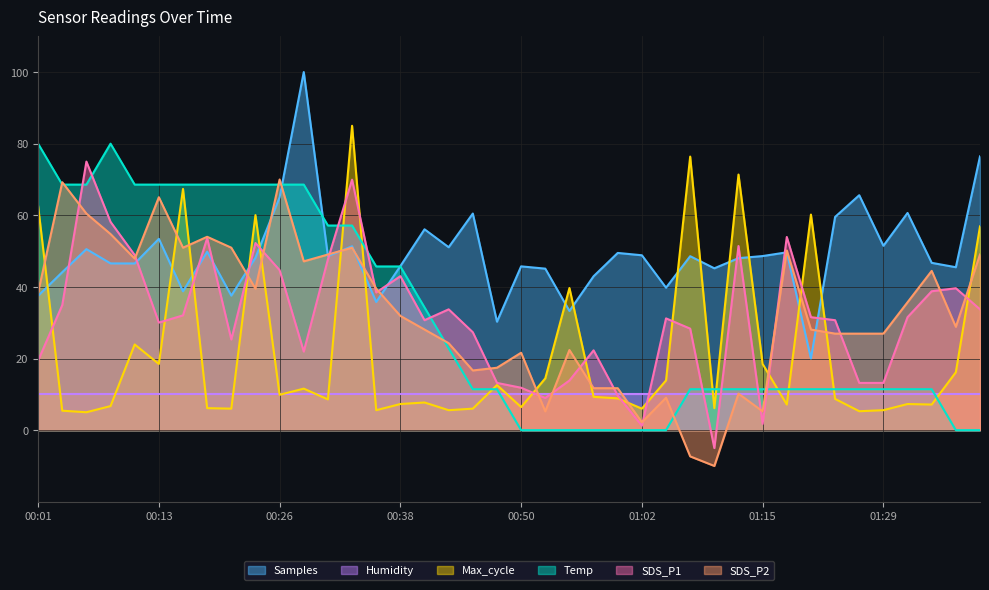

True or false: SDS_P1 has more than 0 points higher than both neighbors.

True